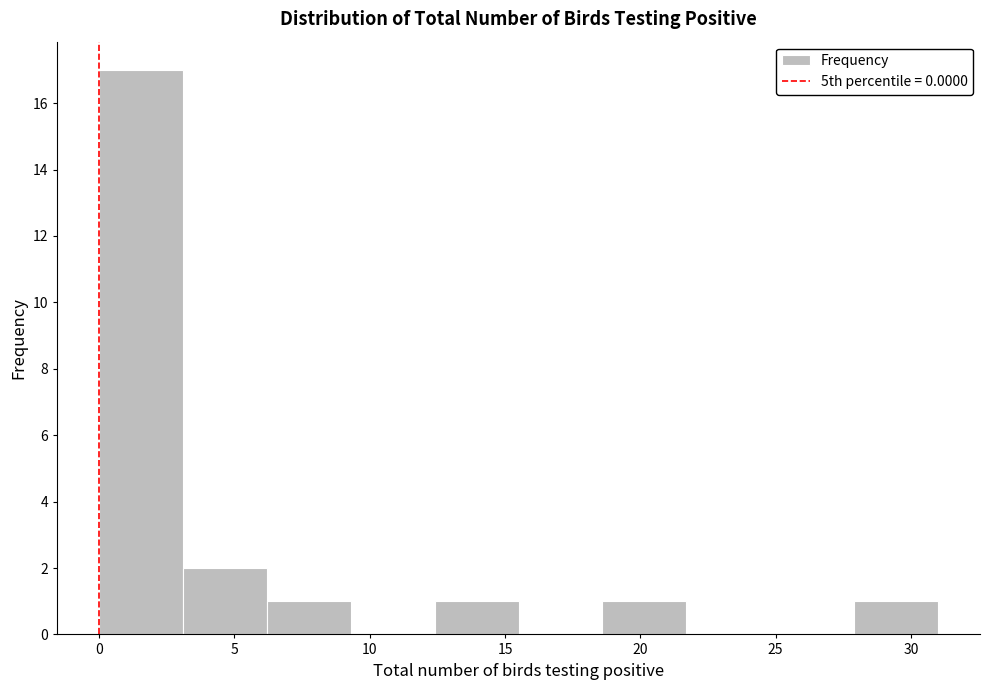

How tall is the bar that spans 18.6 to 21.7 on the x-axis? Neither the bar edges nor the heights are printed on the chart, so give them approximately, as read against the axes.

1